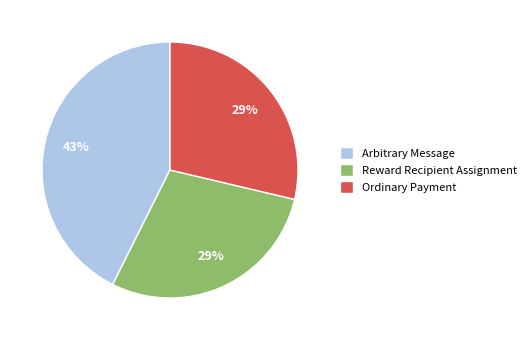

Does Arbitrary Message account for over 50% of the chart?

No